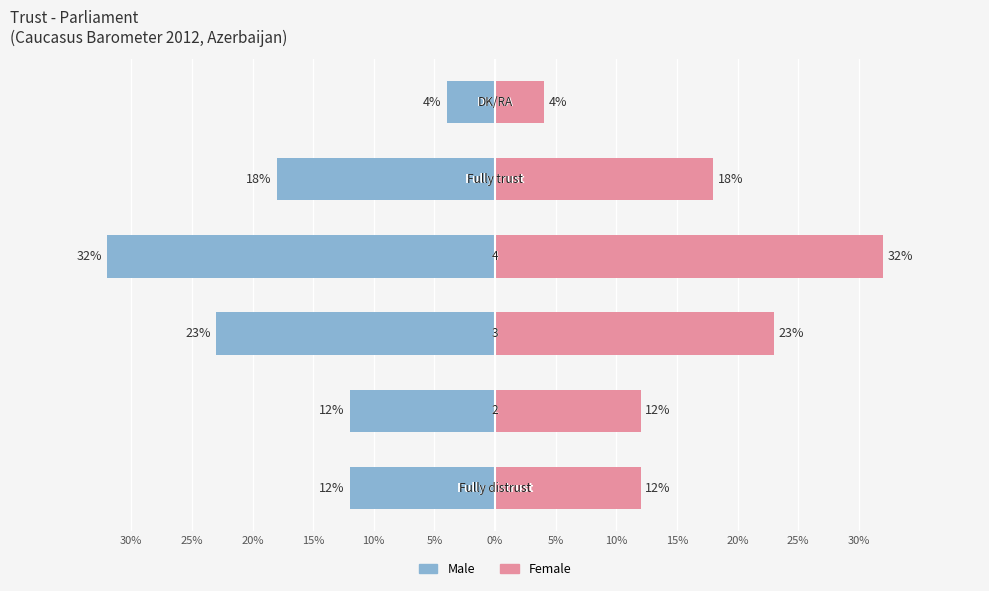

Is the value of Male at 25% greater than the value of Female at 10%?

No